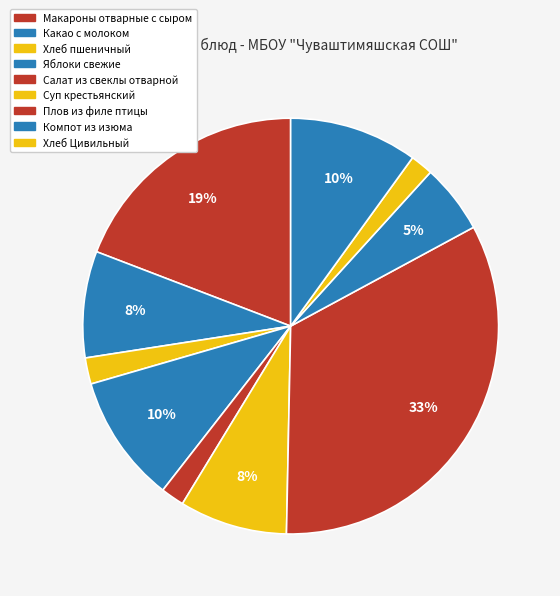

Does any single category account for the majority?

No